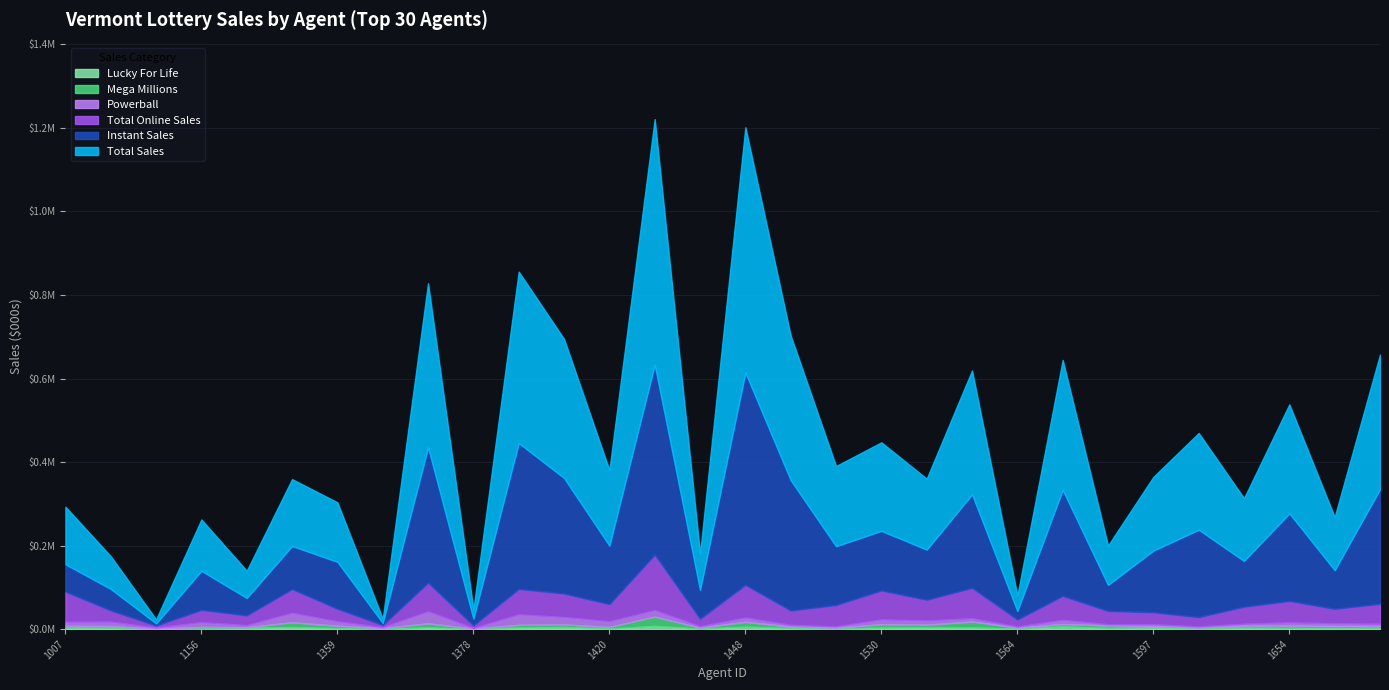

How many values in the Total Online Sales series are below 41061?

15